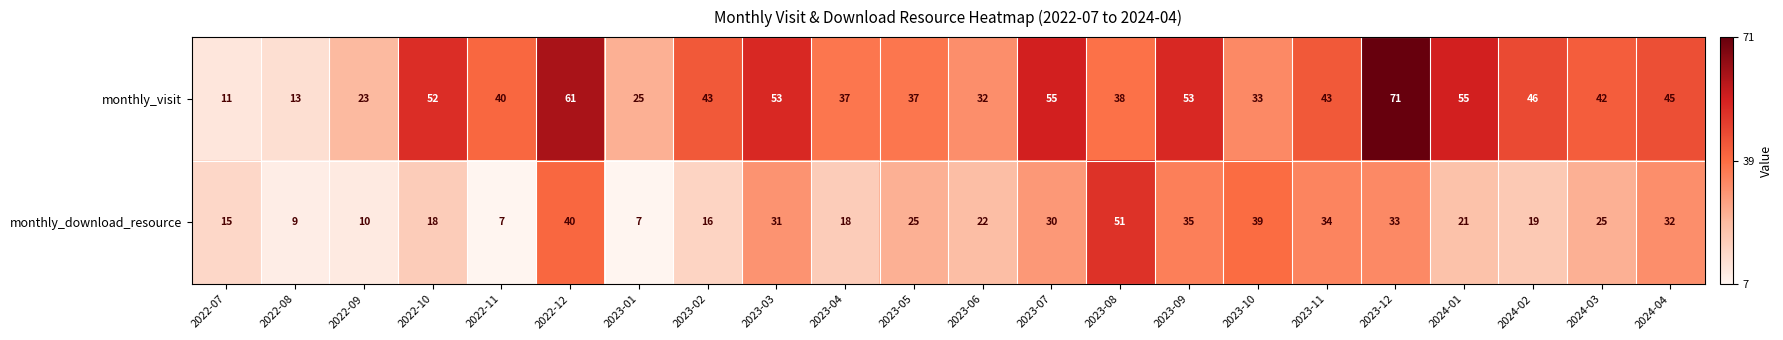

At how many categories does at least one series exceed 57?

2